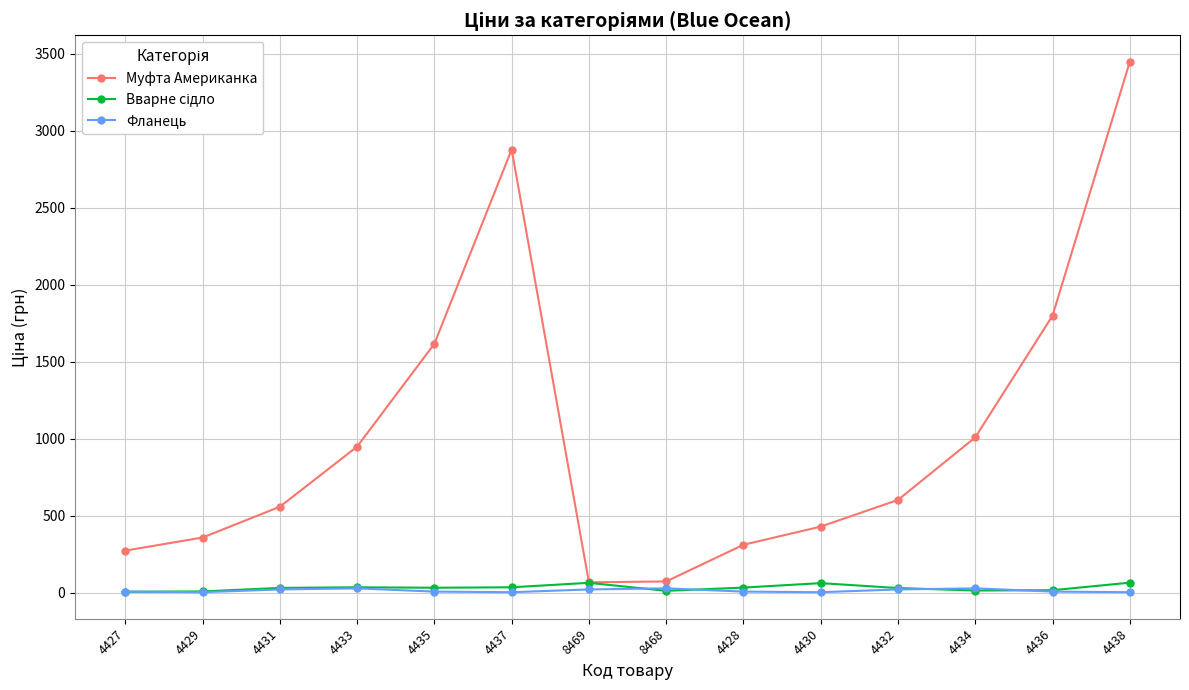

What is the highest value of the Муфта Американка series?

3447